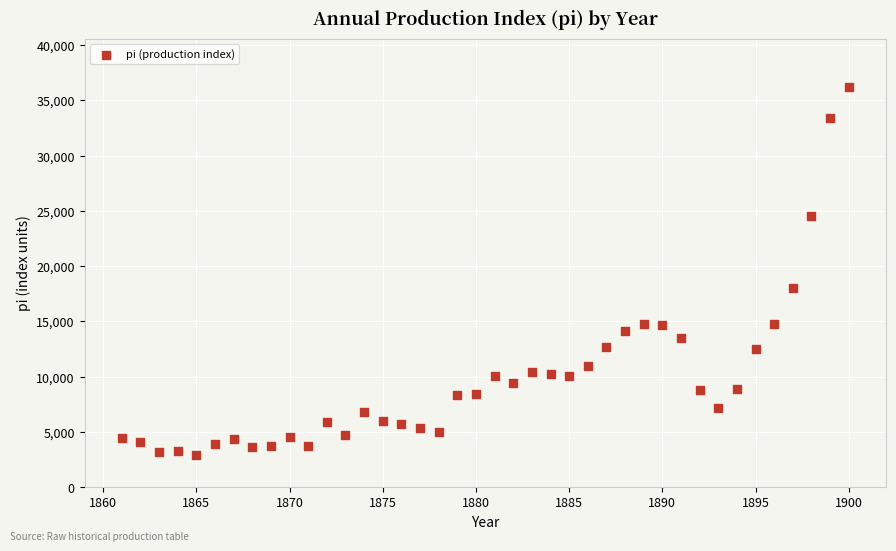

What is the range of Y values (max minus min)?

33314